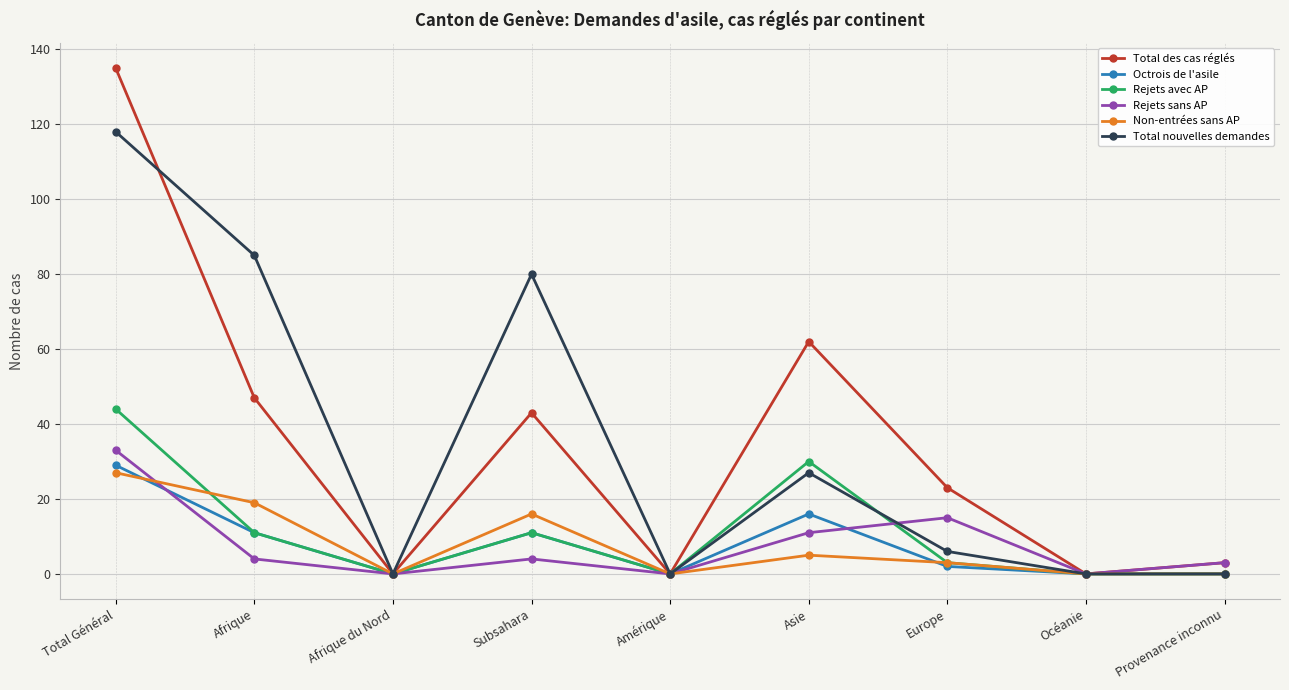

What are all the series names shown in the legend?

Total des cas réglés, Octrois de l'asile, Rejets avec AP, Rejets sans AP, Non-entrées sans AP, Total nouvelles demandes